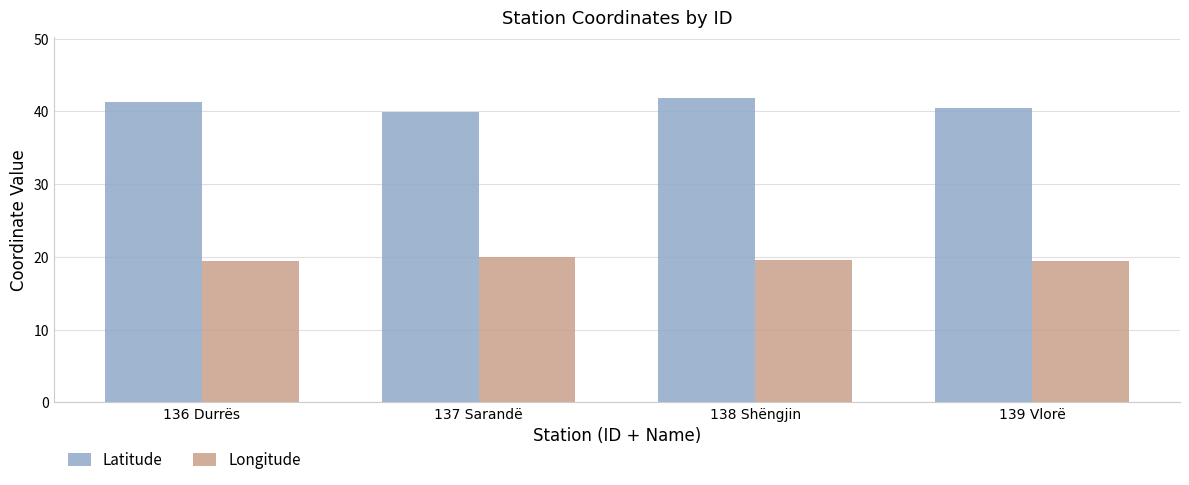

What is the difference between the highest and lowest values at 137 Sarandë?

19.9